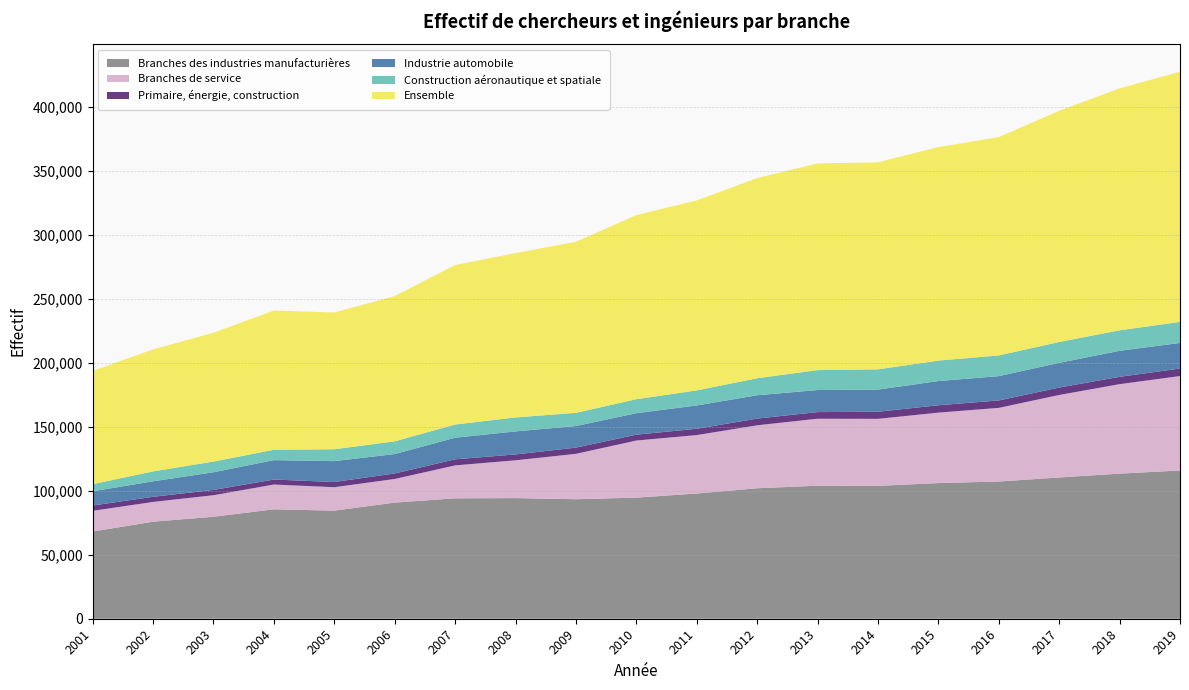

Reading left to right, list all the values displayed in this chart.

Branches des industries manufacturières: 2001=68130	2002=75831	2003=79690	2004=85519	2005=84460	2006=90737	2007=94087	2008=94247	2009=93381	2010=94621	2011=97855	2012=101964	2013=103940	2014=103810	2015=106015	2016=107217	2017=110390	2018=113376	2019=115840
Branches de service: 2001=16180	2002=15430	2003=16822	2004=19338	2005=18309	2006=18457	2007=25720	2008=29543	2009=35453	2010=44612	2011=45650	2012=49169	2013=52340	2014=52370	2015=55022	2016=57541	2017=64435	2018=69908	2019=73781
Primaire, énergie, construction: 2001=4169	2002=4033	2003=4135	2004=3894	2005=4068	2006=4327	2007=4769	2008=4583	2009=4867	2010=4594	2011=4934	2012=5259	2013=5180	2014=5563	2015=5777	2016=5813	2017=5817	2018=5727	2019=5882
Industrie automobile: 2001=11101	2002=12087	2003=13792	2004=15180	2005=16296	2006=15163	2007=16859	2008=17994	2009=16876	2010=16760	2011=18198	2012=18217	2013=17235	2014=17315	2015=18908	2016=18973	2017=19315	2018=20339	2019=20009
Construction aéronautique et spatiale: 2001=5569	2002=7743	2003=8369	2004=8111	2005=9283	2006=9922	2007=10325	2008=10924	2009=10296	2010=10946	2011=11766	2012=13294	2013=15590	2014=15800	2015=15992	2016=16168	2017=16293	2018=16017	2019=16416
Ensemble: 2001=88479	2002=95294	2003=100646	2004=108752	2005=106837	2006=113521	2007=124577	2008=128373	2009=133701	2010=143828	2011=148439	2012=156392	2013=161460	2014=161744	2015=166814	2016=170571	2017=180642	2018=189012	2019=195503